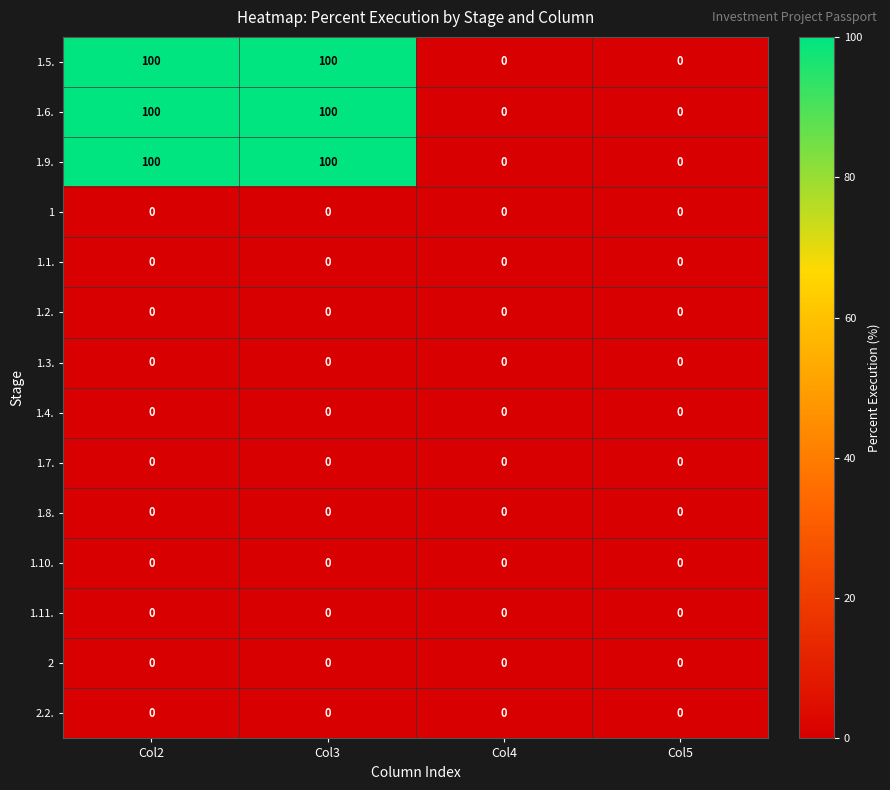

What is the spread (max minus min) of values at Col3?

100